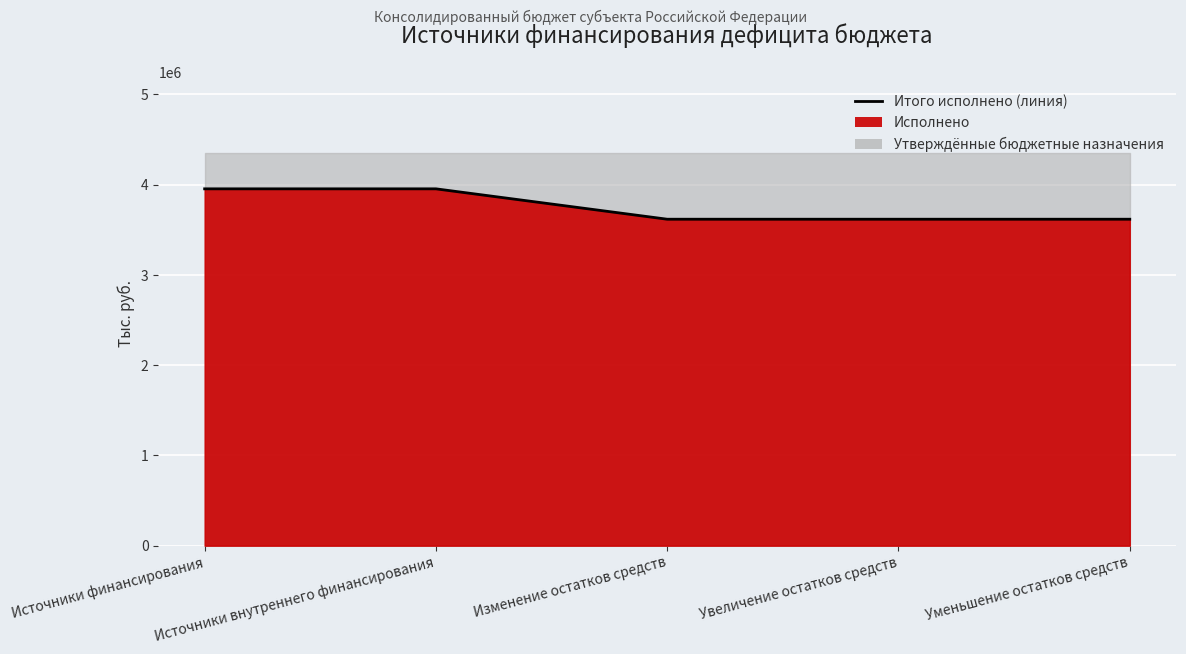

How many categories are shown in the chart?

5